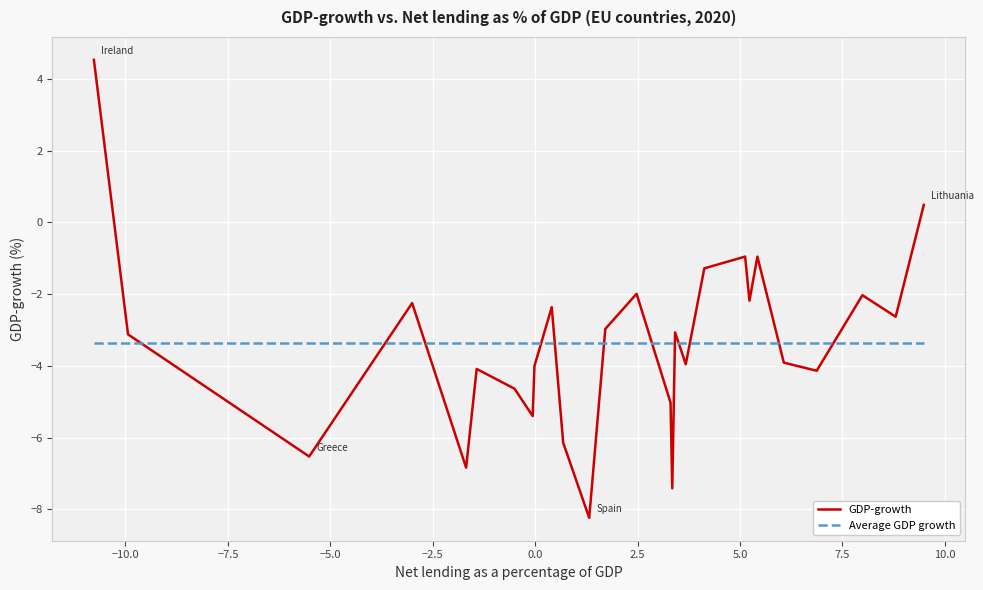

What is the maximum value for Average GDP growth?

-3.4